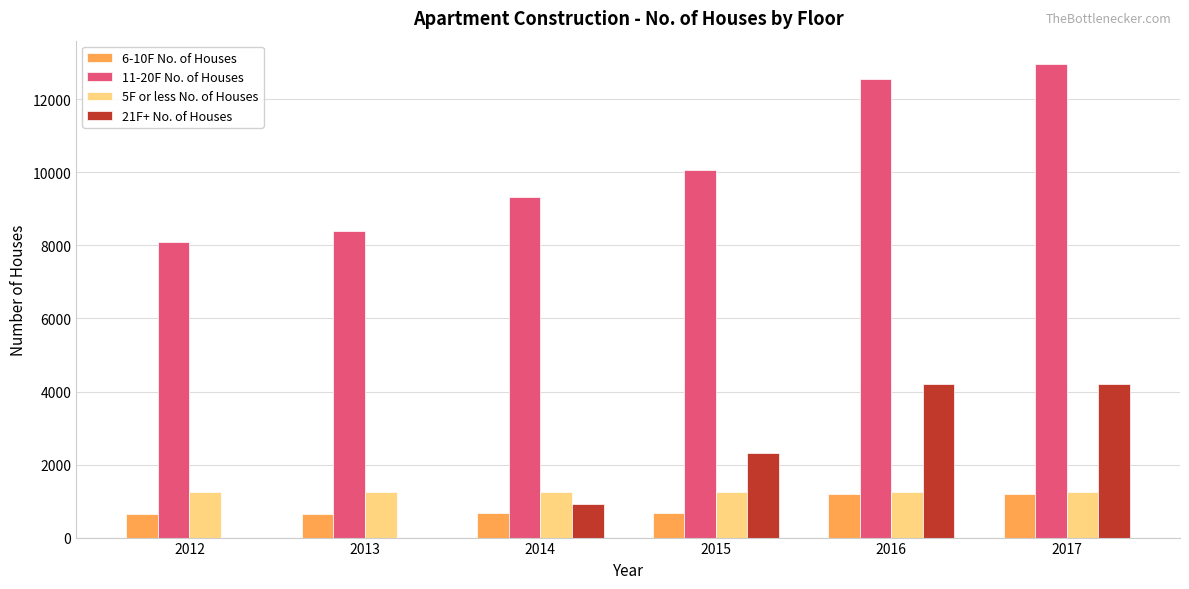

Is the value of 11-20F No. of Houses at 2013 greater than the value of 5F or less No. of Houses at 2016?

Yes